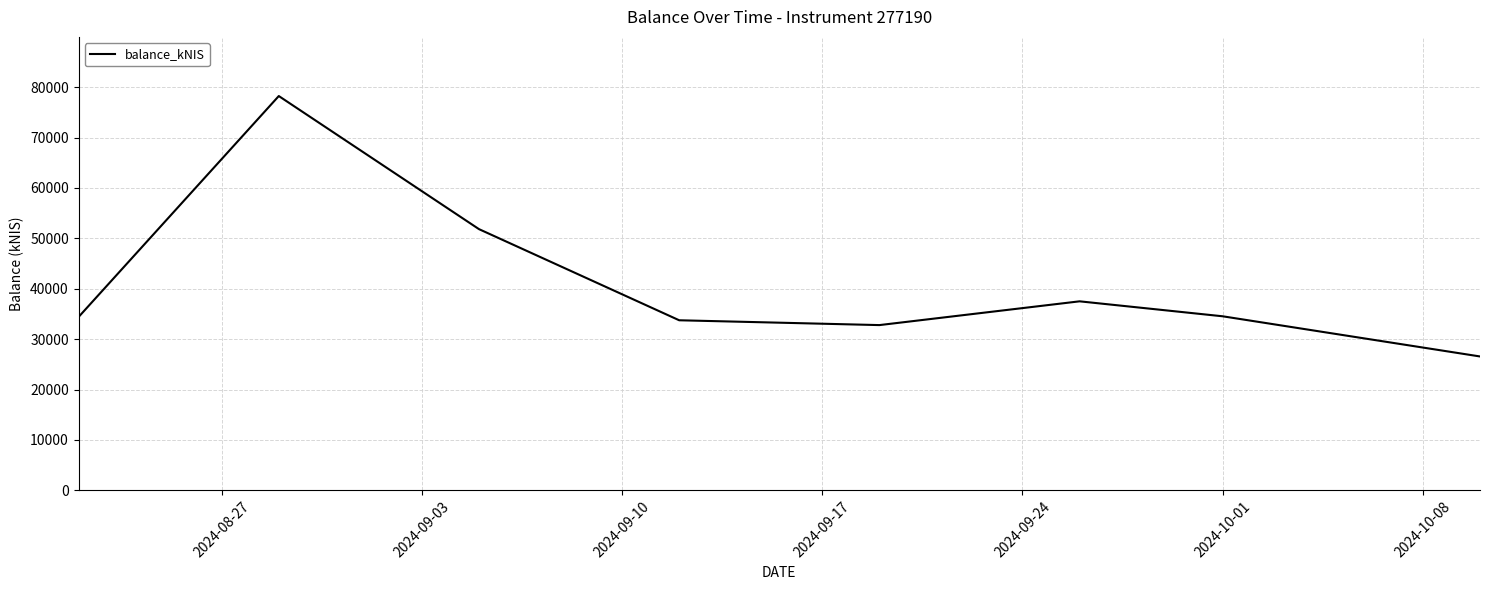

True or false: there are more than 0 points higher than both neighbors.

True